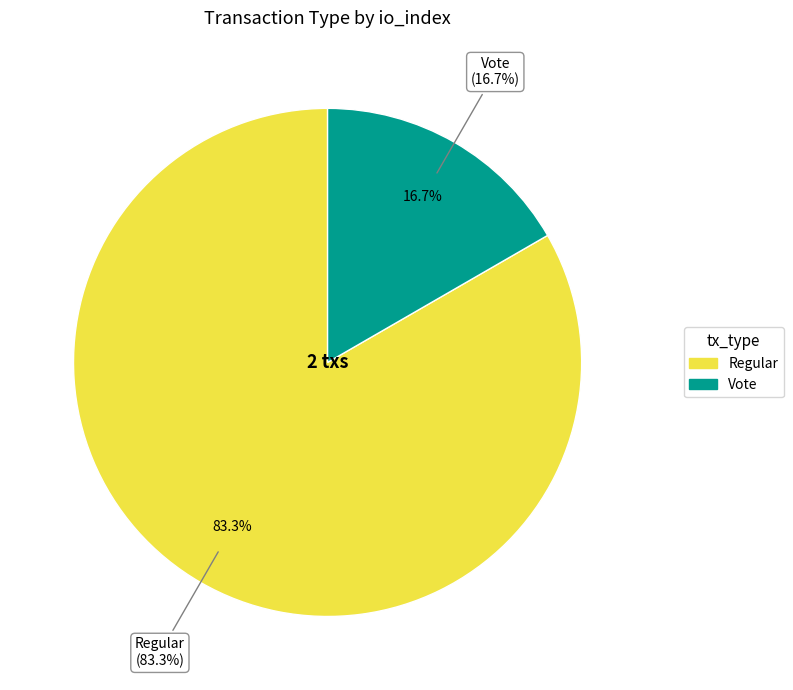

Do Regular and Vote together represent more than half of the pie?

Yes